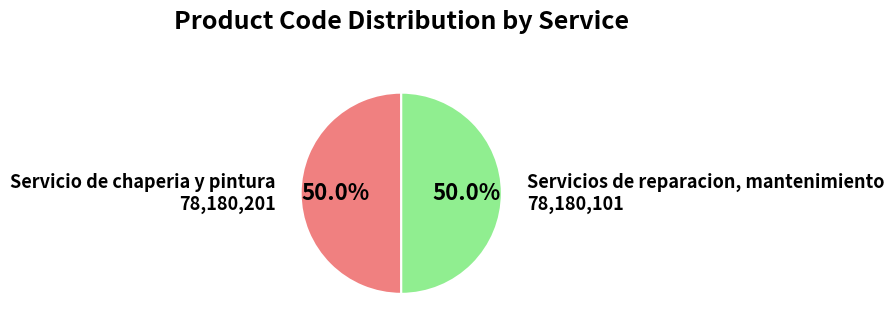

Count the number of slices in the pie.

2